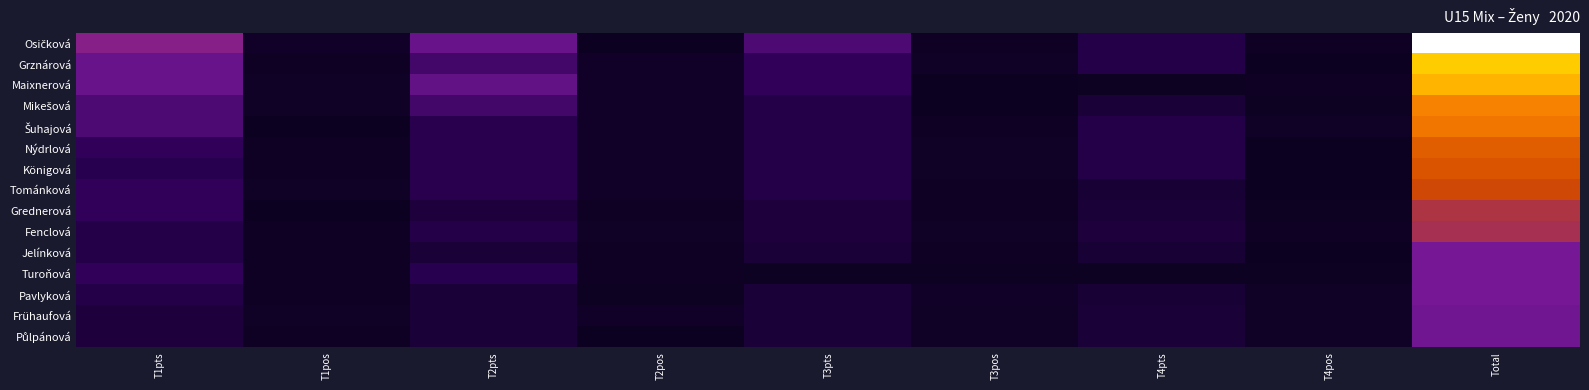

At how many categories does at least one series exceed 198?

5